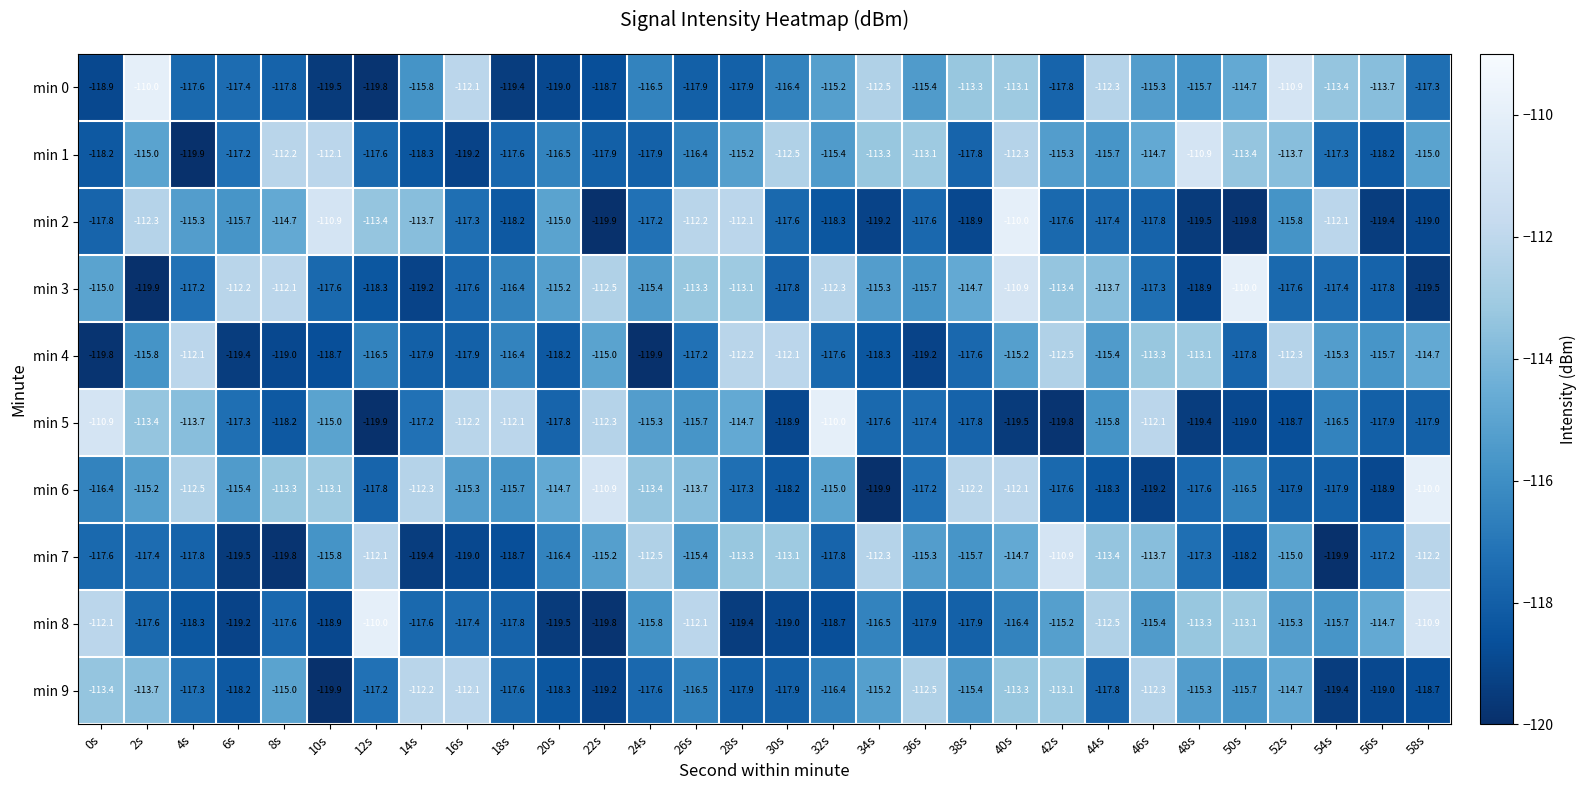

What is the spread (max minus min) of values at 18s?

7.3